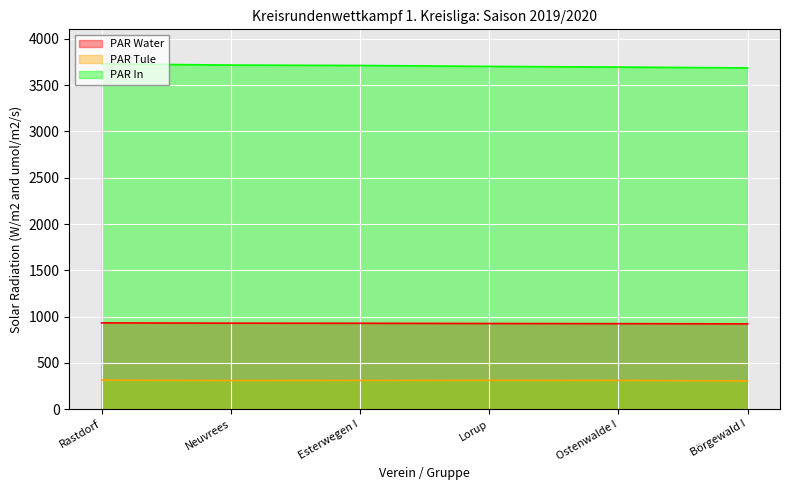

What is the sum of all PAR Water values?

5560.4